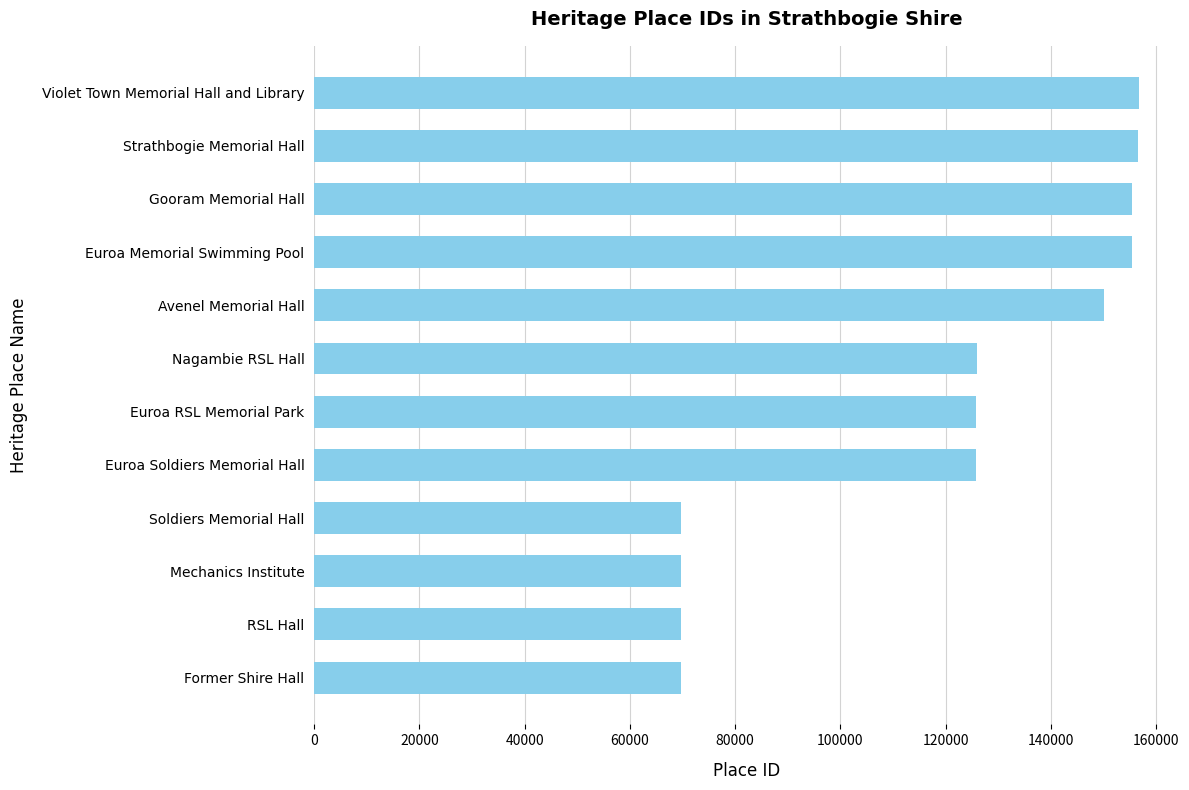

What is the change in value from Mechanics Institute to Euroa Memorial Swimming Pool?

+85648